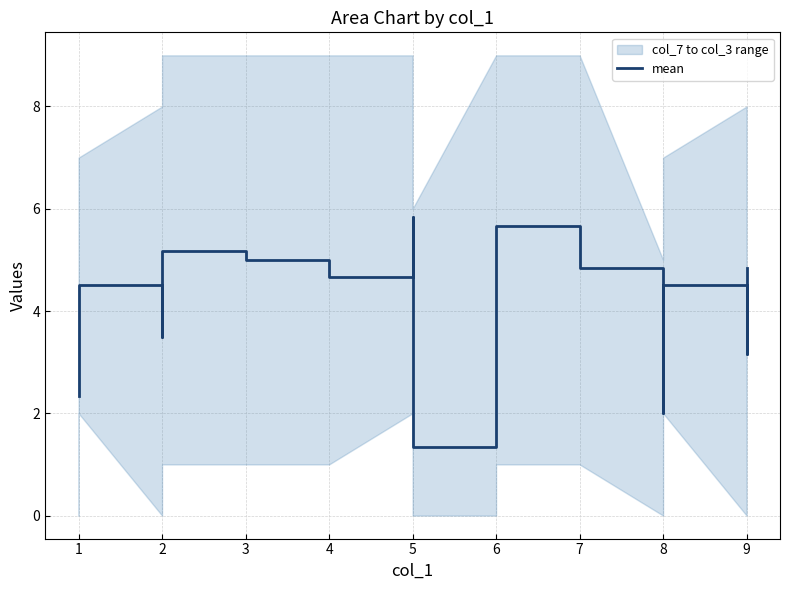

True or false: the data shows 4.7 at 9.

False